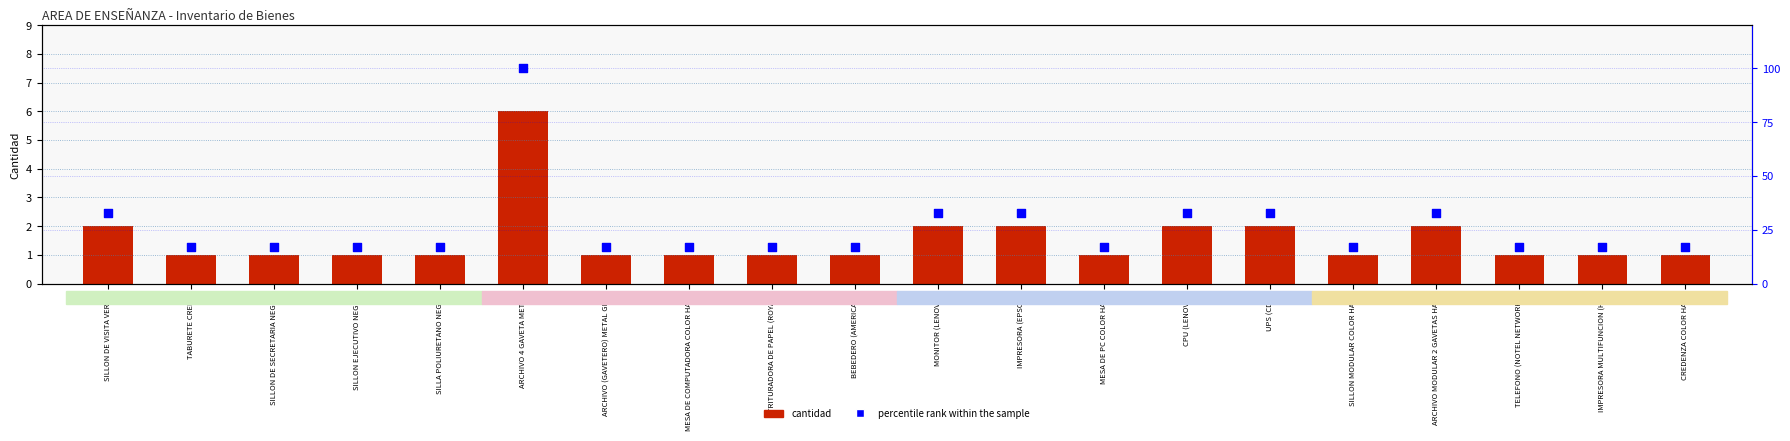

Which series contains the highest Y value?

percentile rank within the sample